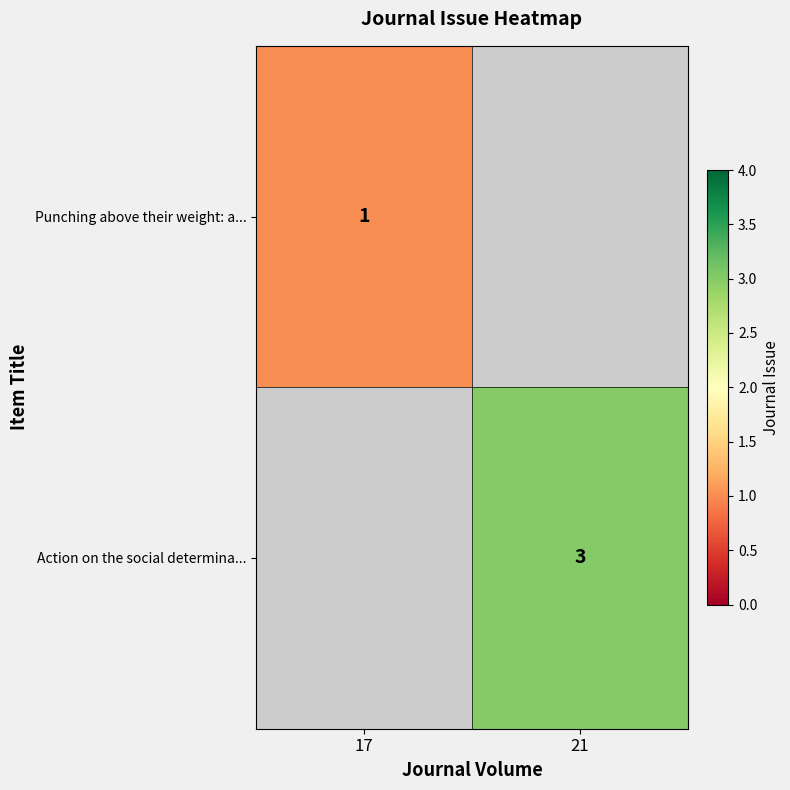

How many categories are shown in the chart?

2